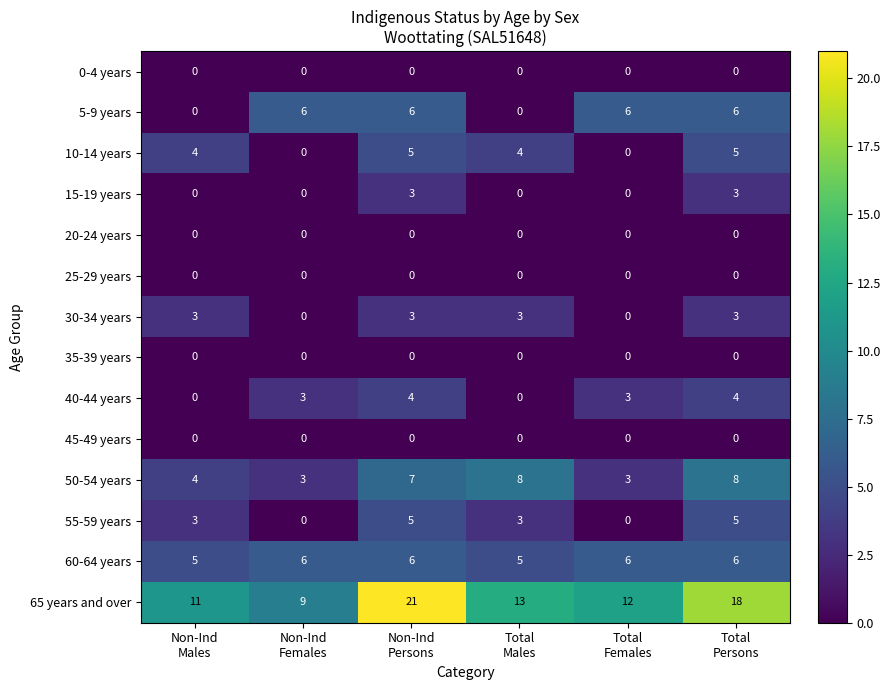

At how many categories does at least one series exceed 0?

6